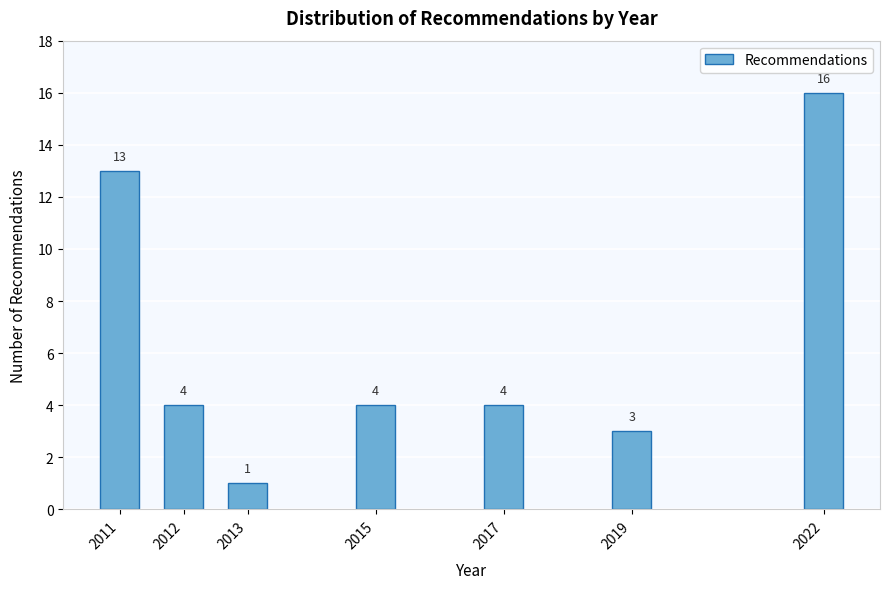

Reading left to right, extract all data points from this chart.

2011=13	2012=4	2013=1	2015=4	2017=4	2019=3	2022=16